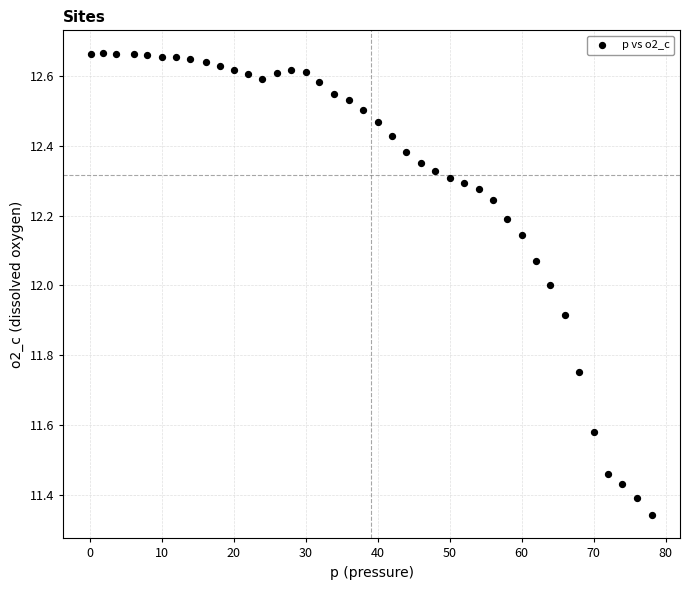

What is the range of Y values (max minus min)?

1.3